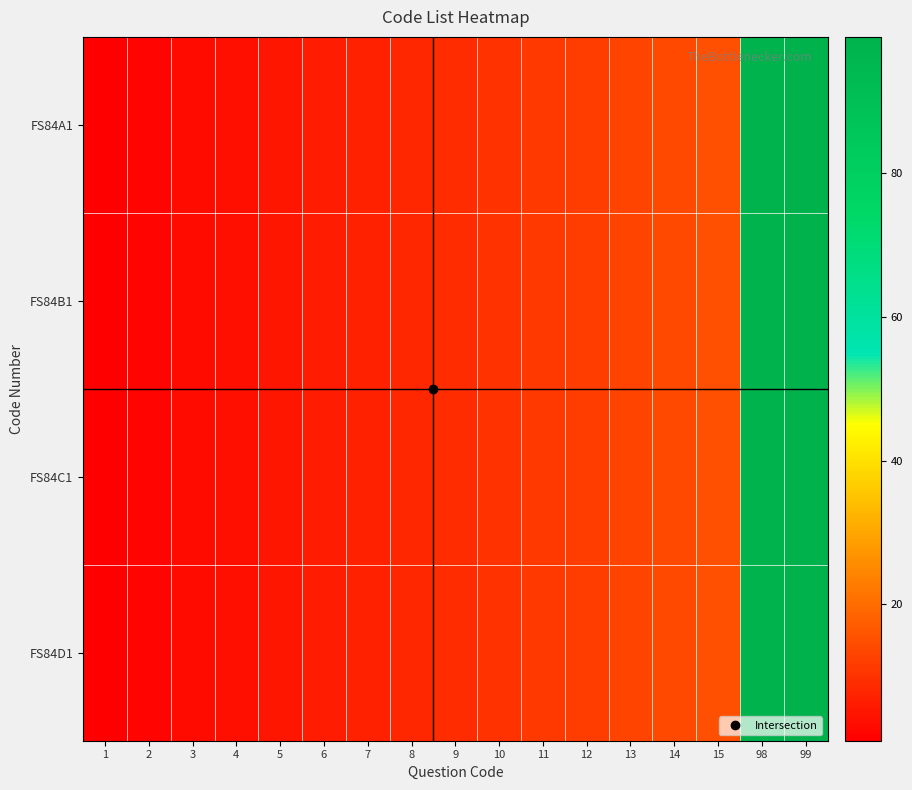

Reading right to left, extract all data points from this chart.

FS84A1: 99=99	98=98	15=15	14=14	13=13	12=12	11=11	10=10	9=9	8=8	7=7	6=6	5=5	4=4	3=3	2=2	1=1
FS84B1: 99=99	98=98	15=15	14=14	13=13	12=12	11=11	10=10	9=9	8=8	7=7	6=6	5=5	4=4	3=3	2=2	1=1
FS84C1: 99=99	98=98	15=15	14=14	13=13	12=12	11=11	10=10	9=9	8=8	7=7	6=6	5=5	4=4	3=3	2=2	1=1
FS84D1: 99=99	98=98	15=15	14=14	13=13	12=12	11=11	10=10	9=9	8=8	7=7	6=6	5=5	4=4	3=3	2=2	1=1